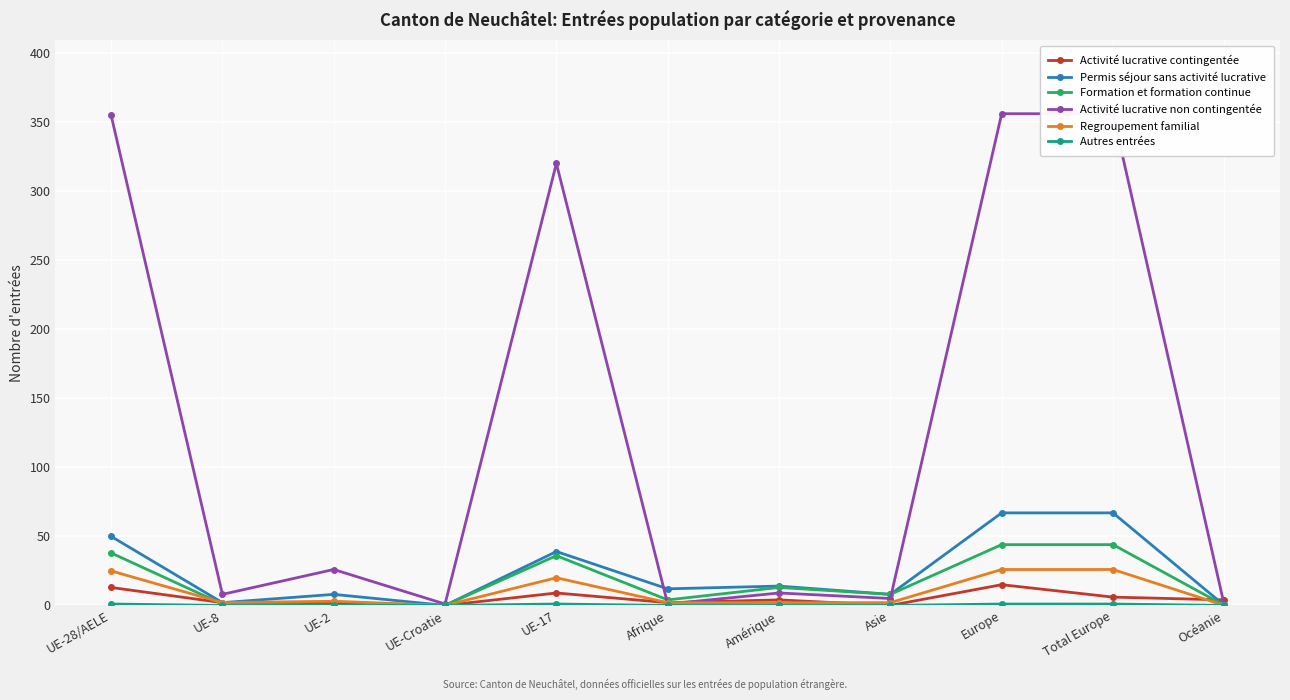

Is it true that Formation et formation continue equals 2 at Asie?

False